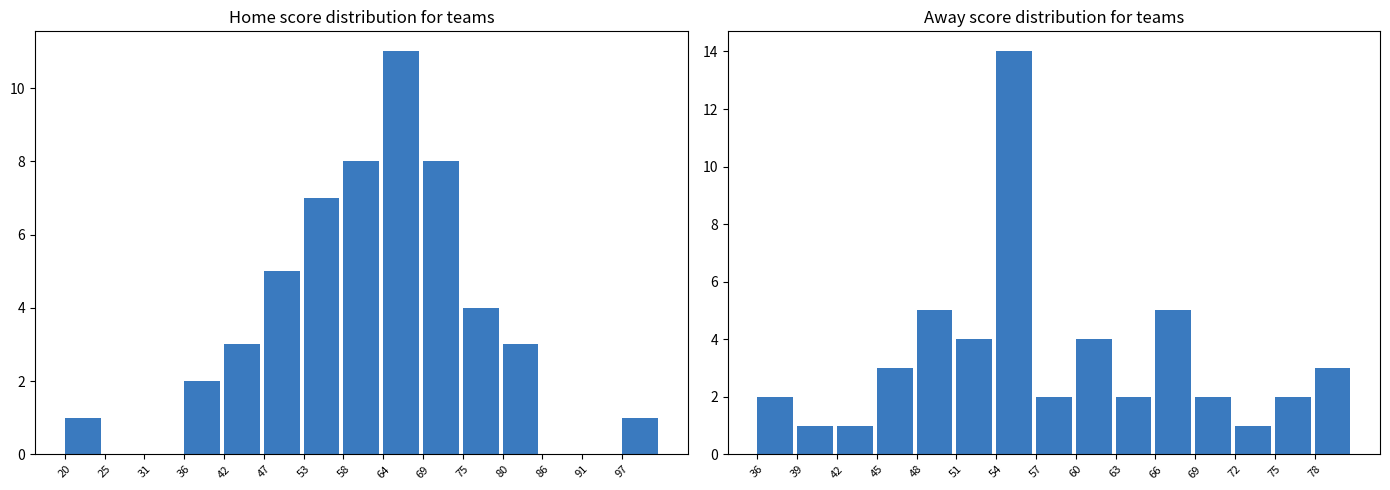

What is the value of the Away Score Distribution bar at the 13th from the left?

1